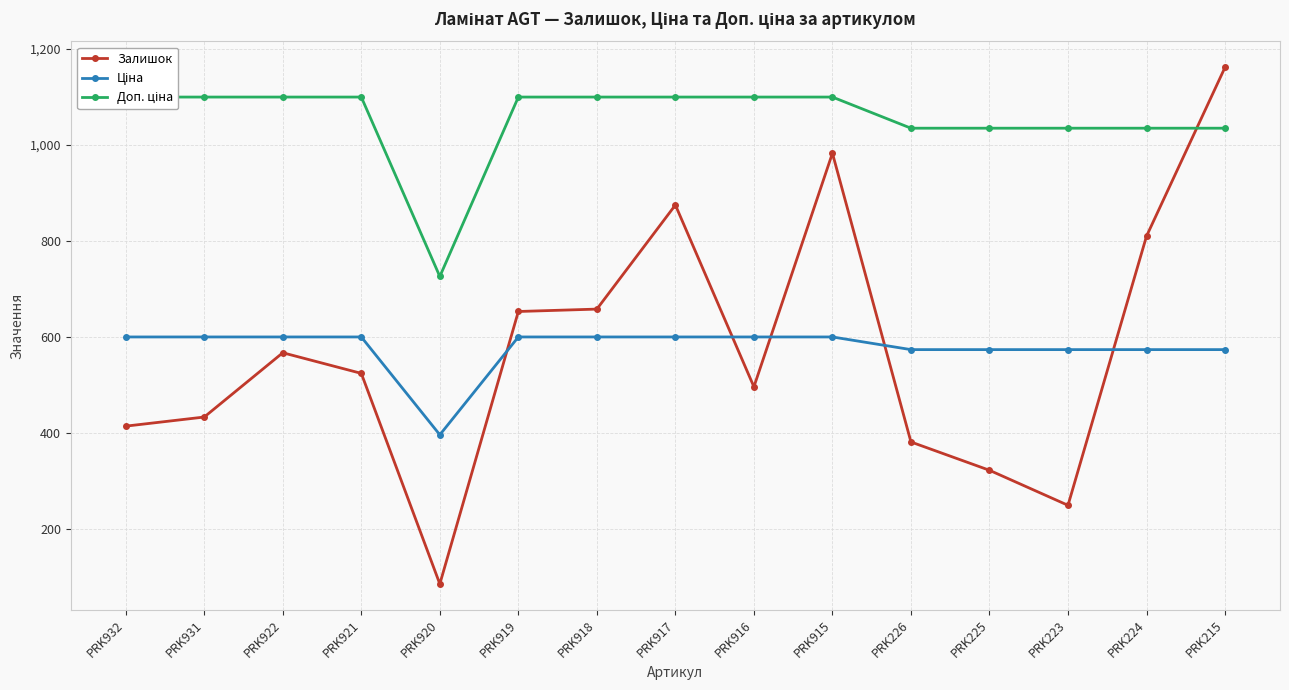

Which series has the widest spread of values?

Залишок